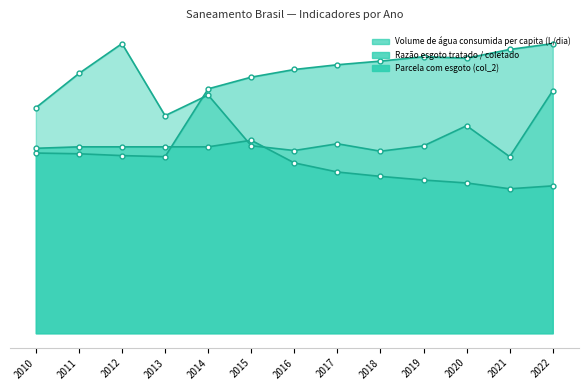

Rank the series at 2013 from lowest to highest value.

Razão esgoto tratado / coletado, Parcela com esgoto (col_2), Volume de água consumida per capita (L/dia)